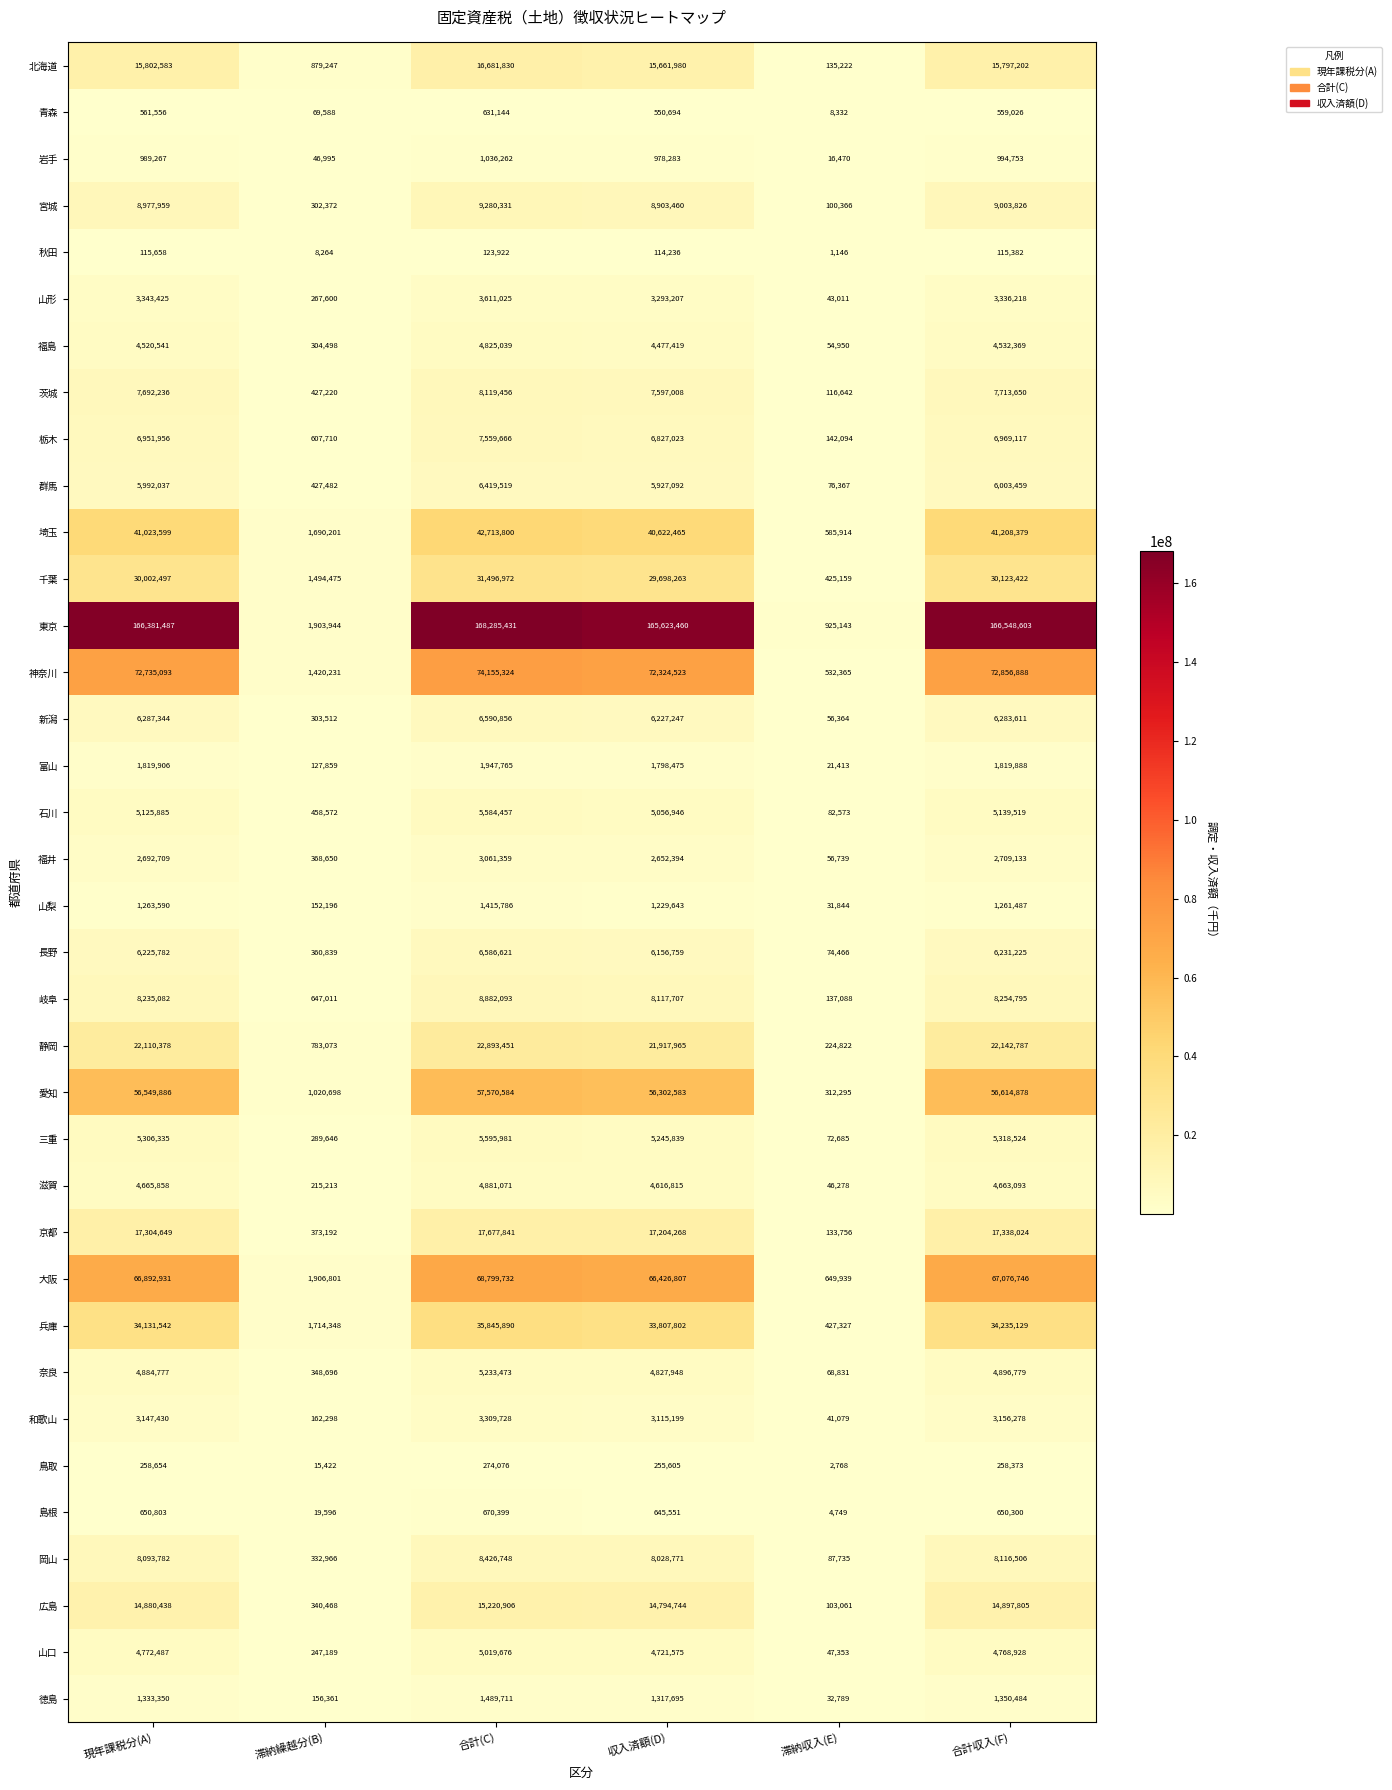

Is it true that 埼玉 equals 71593698 at 現年課税分(A)?

False